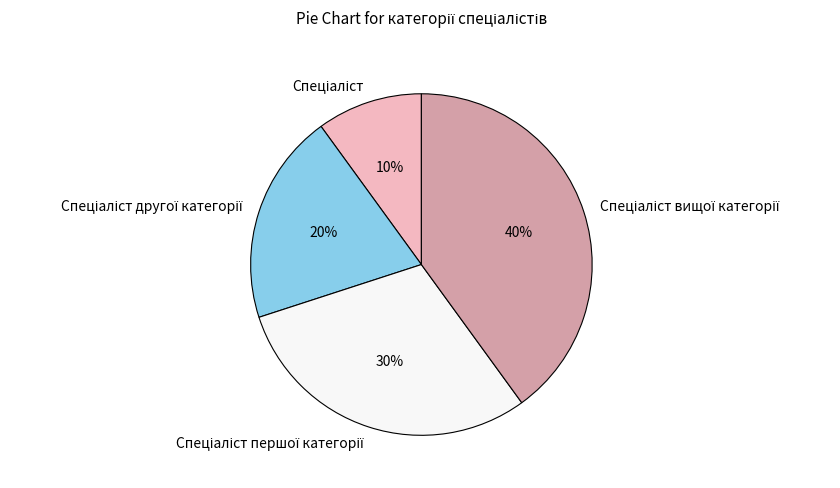

To the nearest percent, what is the difference between the largest and smallest slice percentages?

30%